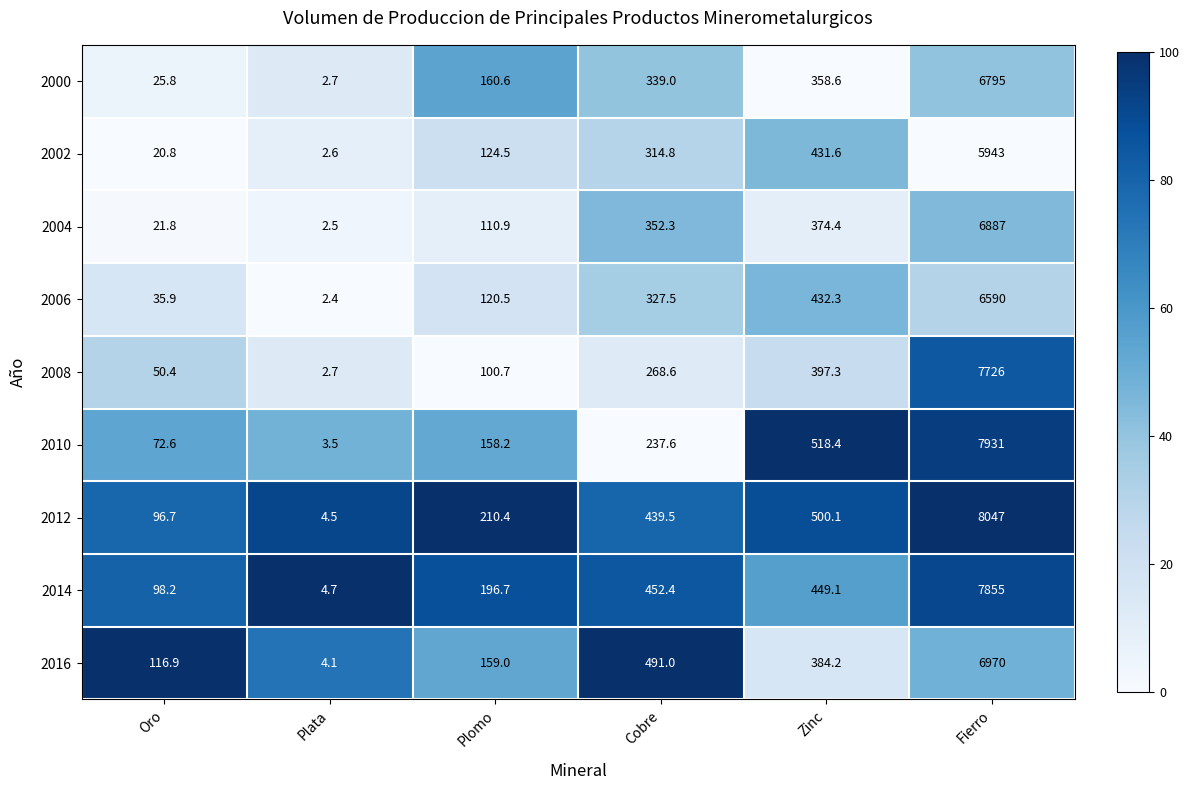

What is the maximum value shown in the chart?

8047.0